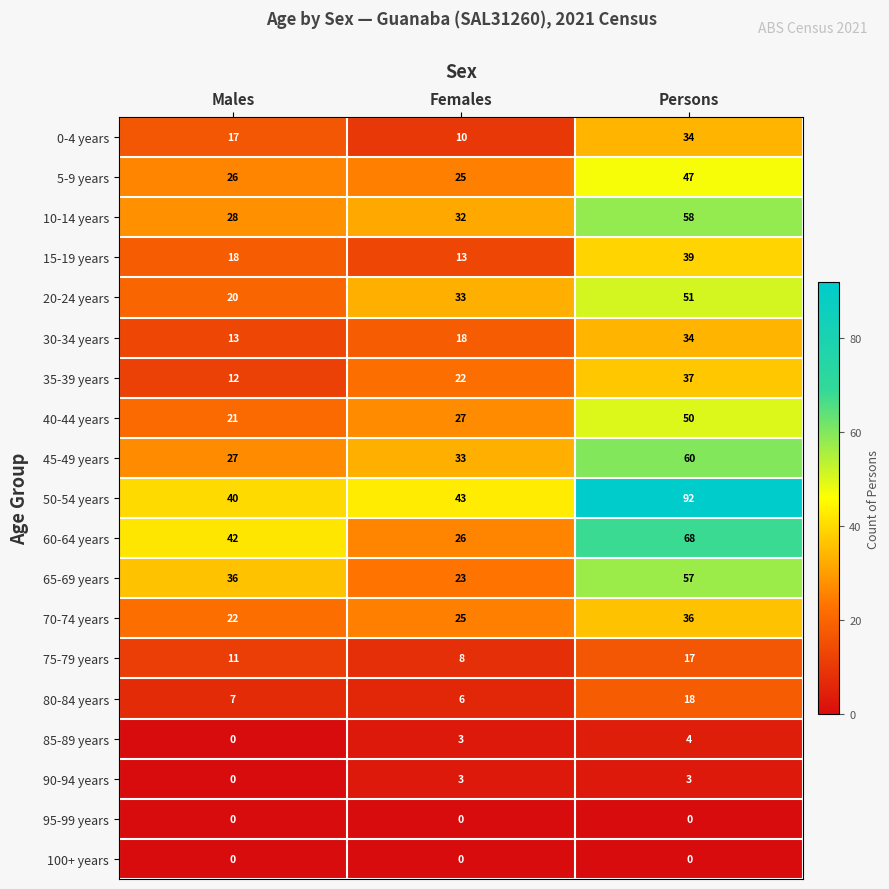

Count the 60-64 years values in the range 26 to 68.

3